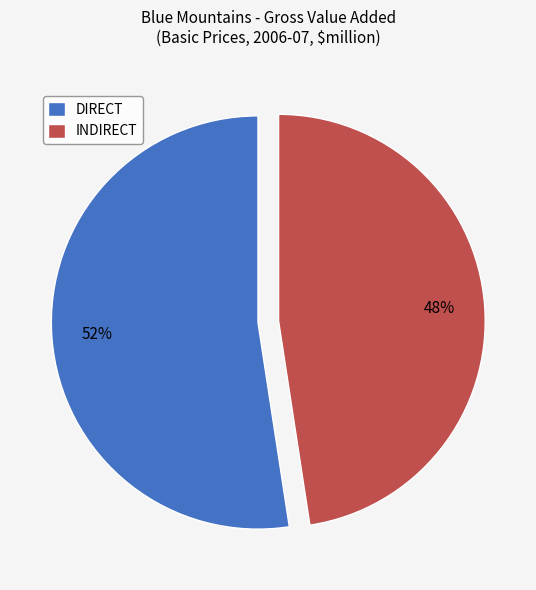

Between DIRECT and INDIRECT, which is larger?

DIRECT